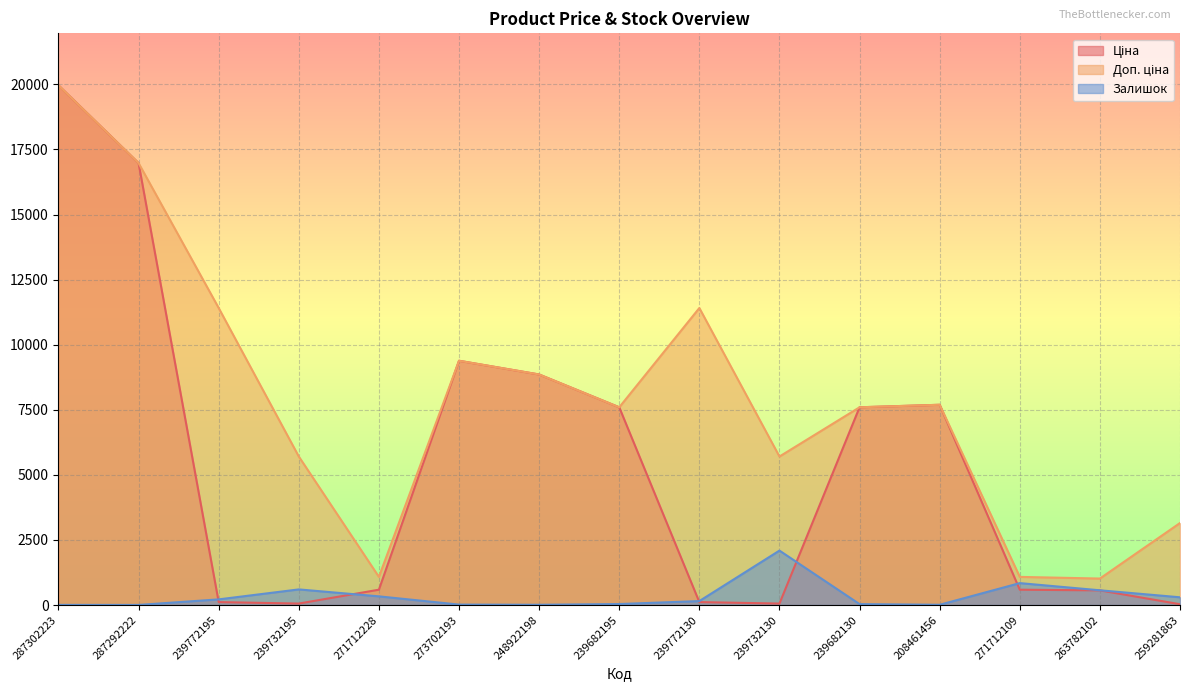

What are all the series names shown in the legend?

Ціна, Доп. ціна, Залишок